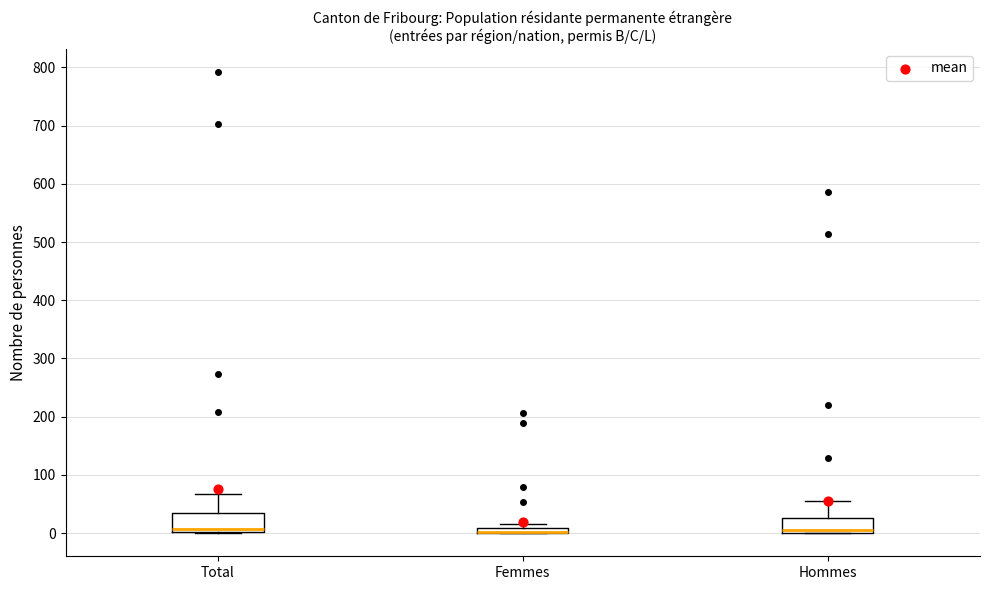

Where does the upper whisker of the box for Hommes end on the y-axis? The values are not printed on the chart, so give them approximately, as read against the axis.

60